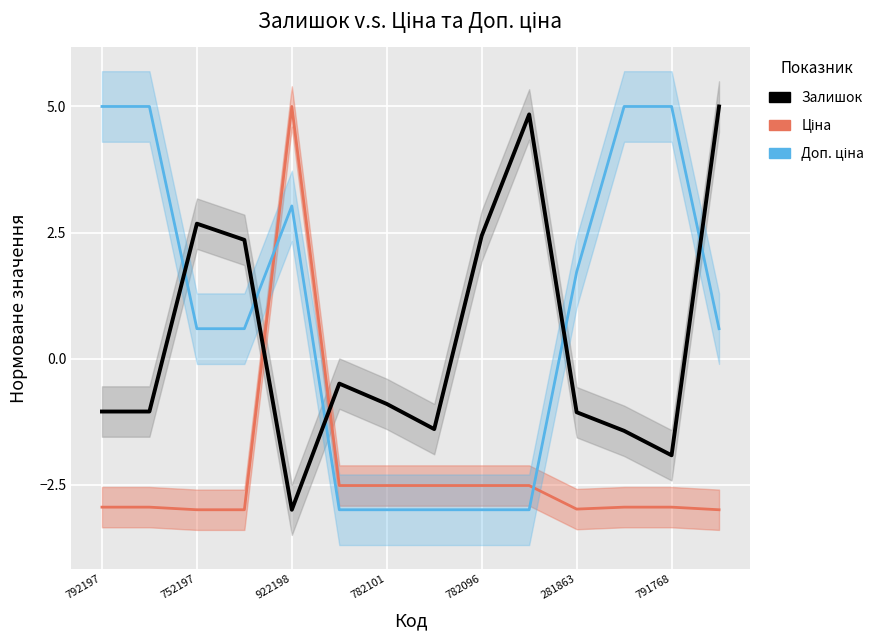

In Ціна, how many points are higher than both neighbors (excluding endpoints)?

1